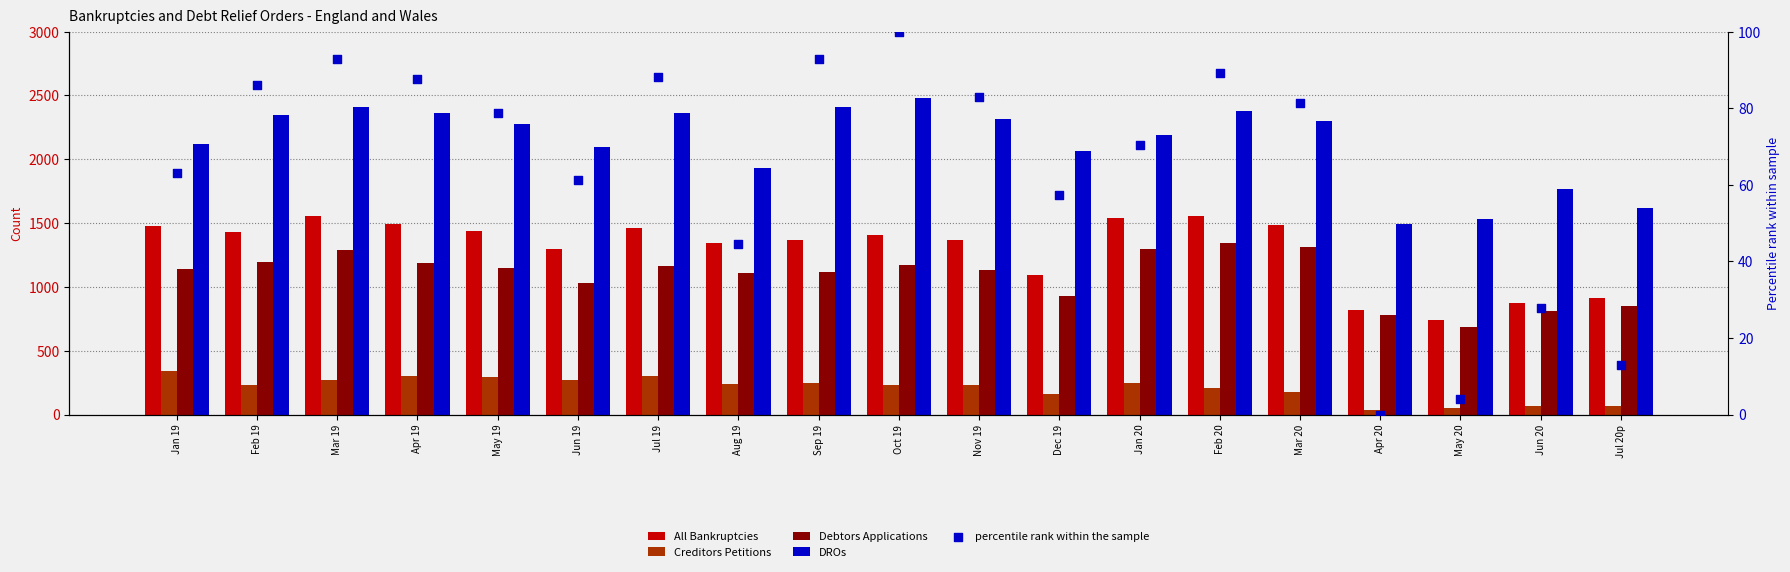

Which series reaches the minimum Y coordinate?

percentile rank within the sample